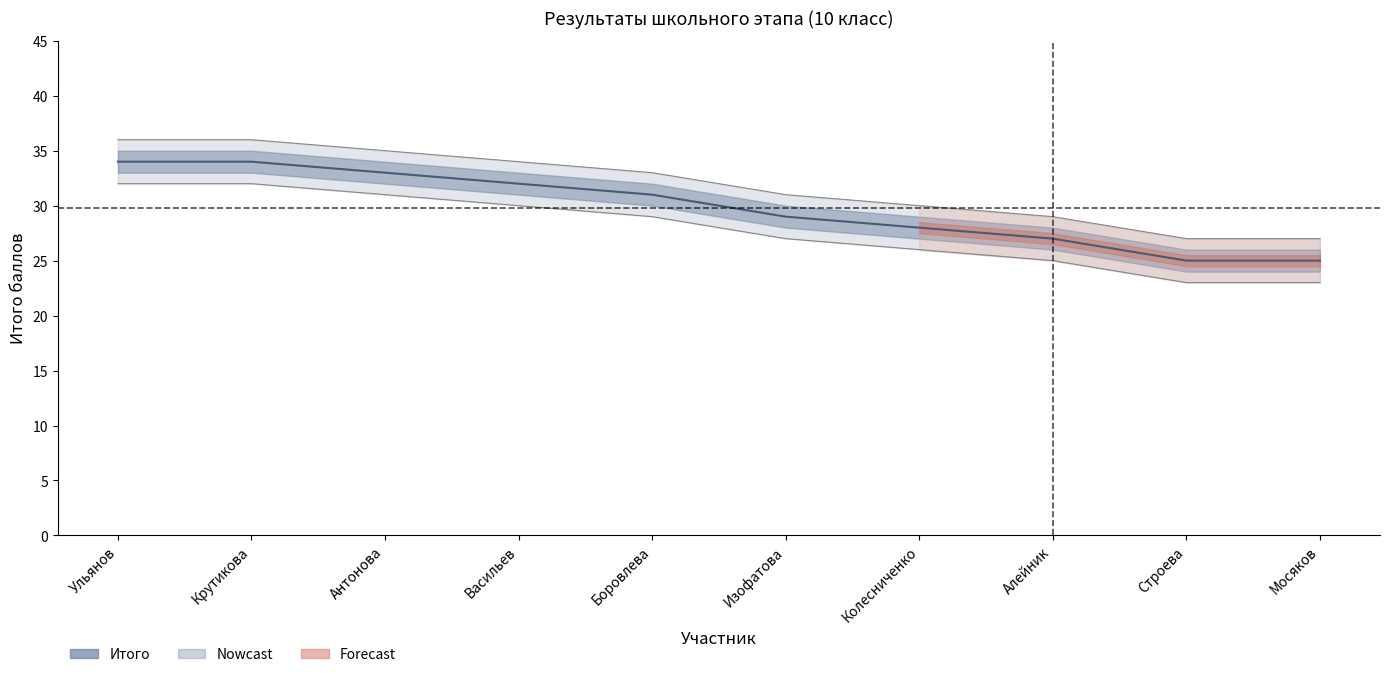

Count the number of data series in this chart.

3